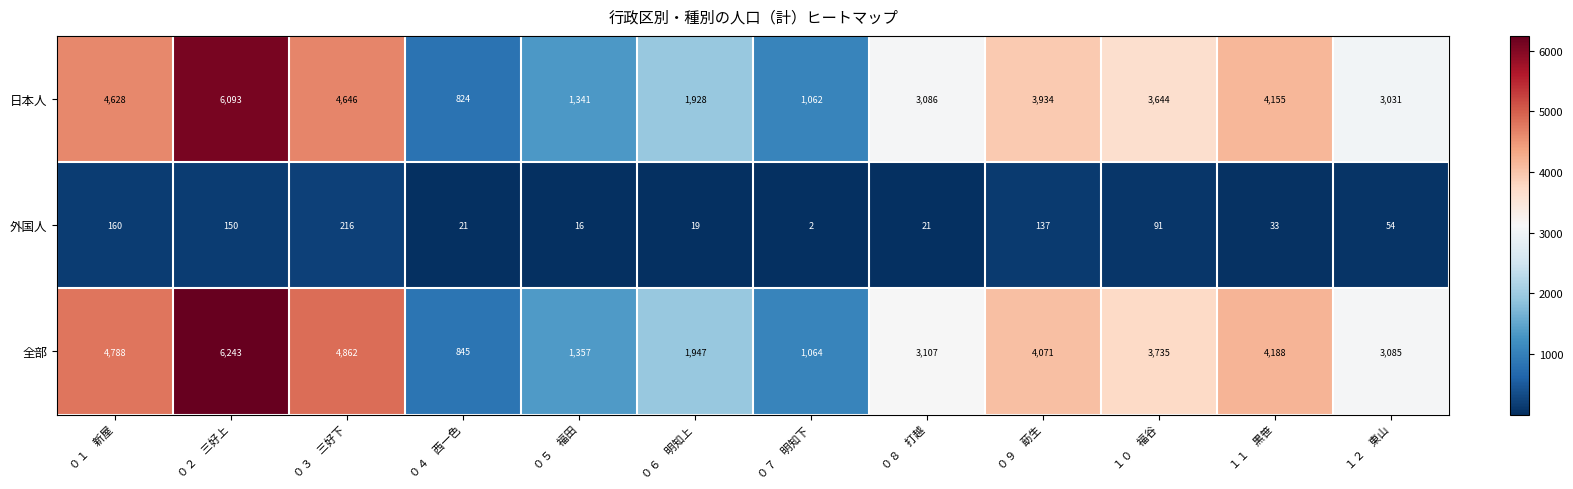

Which series has the widest spread of values?

全部